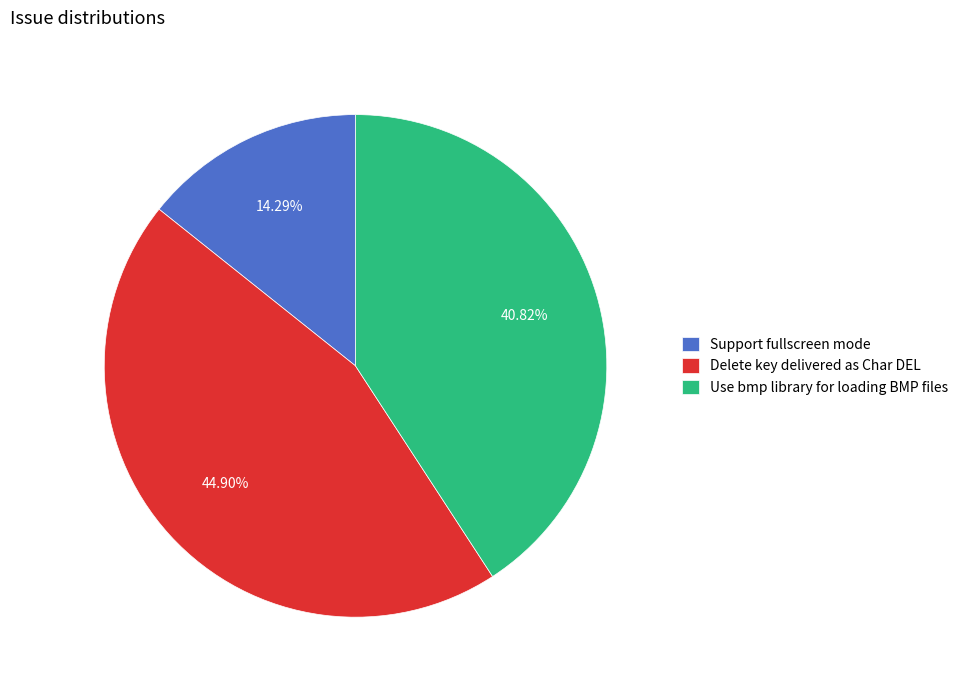

Is there a majority slice in this chart?

No